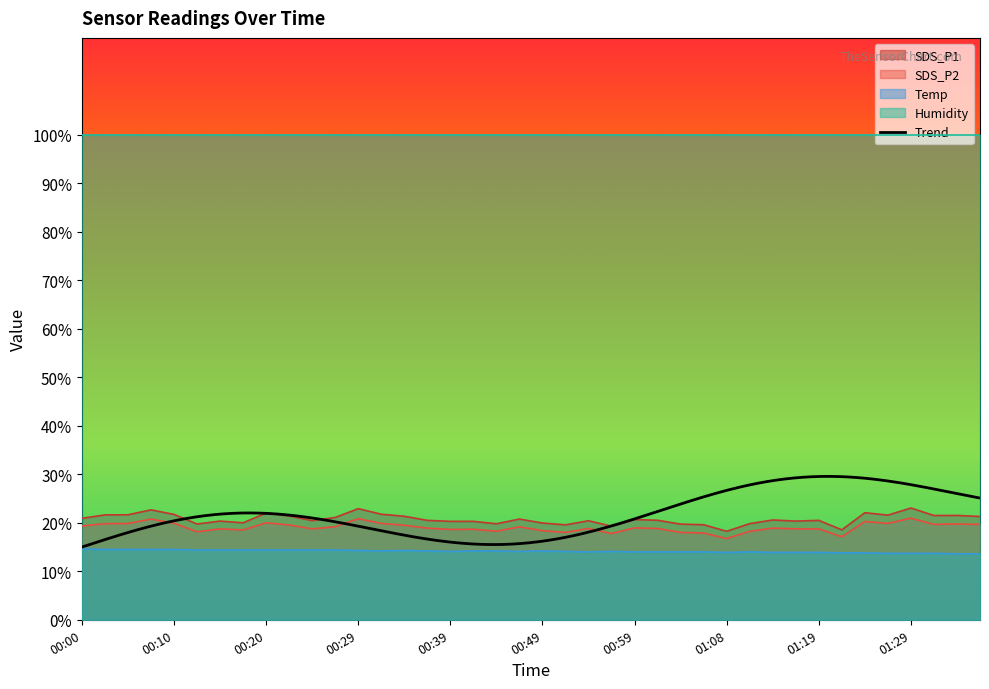

Which has a higher value, 00:49 or 00:51?

00:49